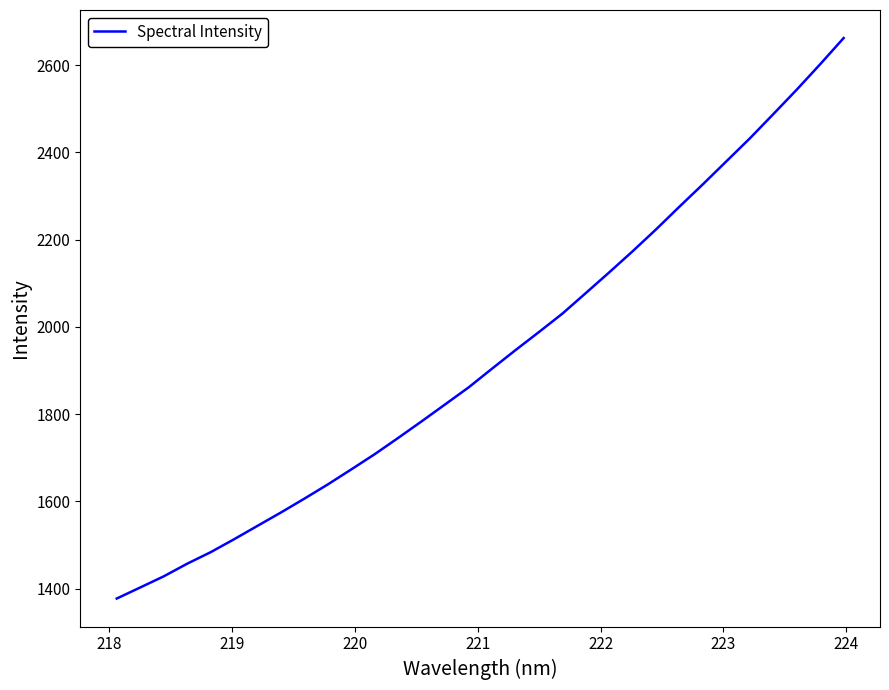

What is the difference between the maximum and minimum values?

1285.1